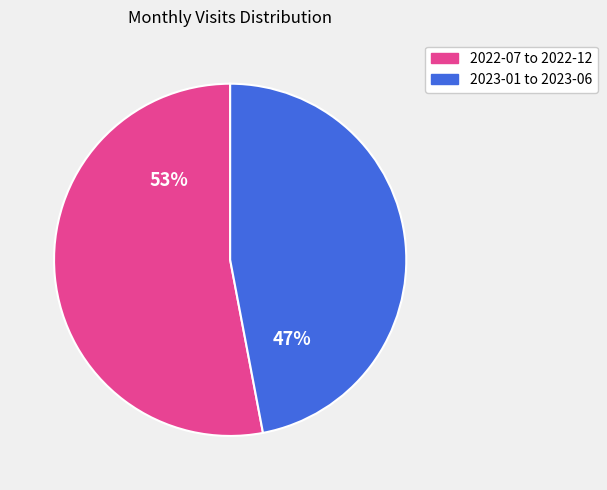

Does any single category account for the majority?

Yes